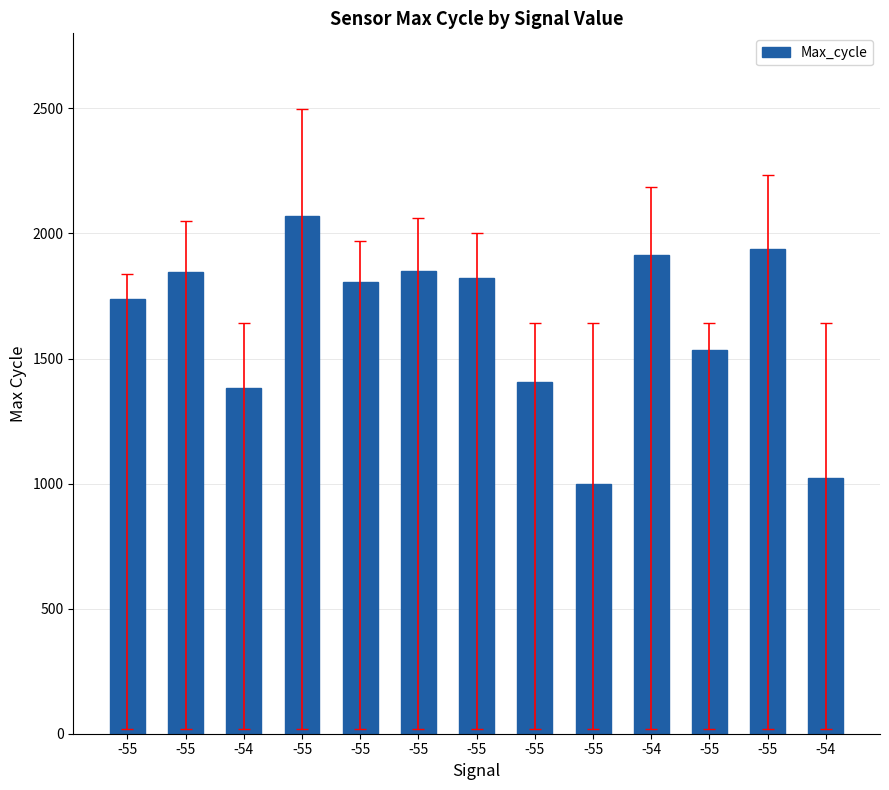

How many bars are there in total?

13